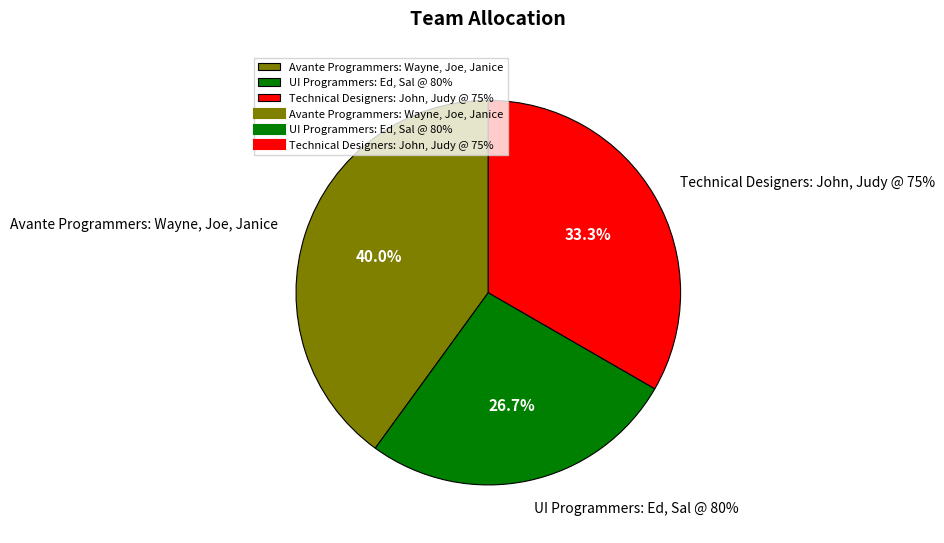

What is the change in value from UI Programmers: Ed, Sal @ 80% to Technical Designers: John, Judy @ 75%?

+0.4